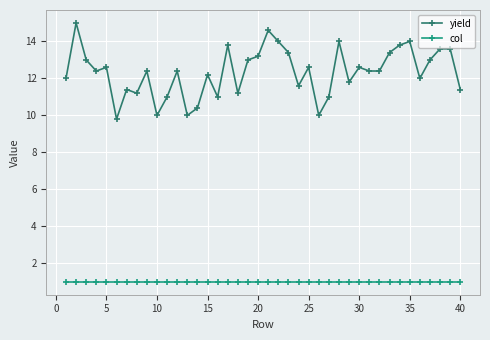

List the series in order of their overall mean, highest first.

yield, col